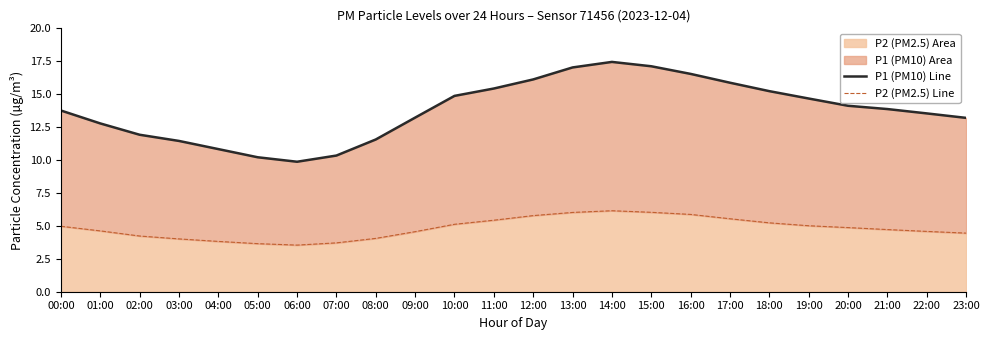

At which category does P1 (PM10) Line reach its first local valley?

06:00